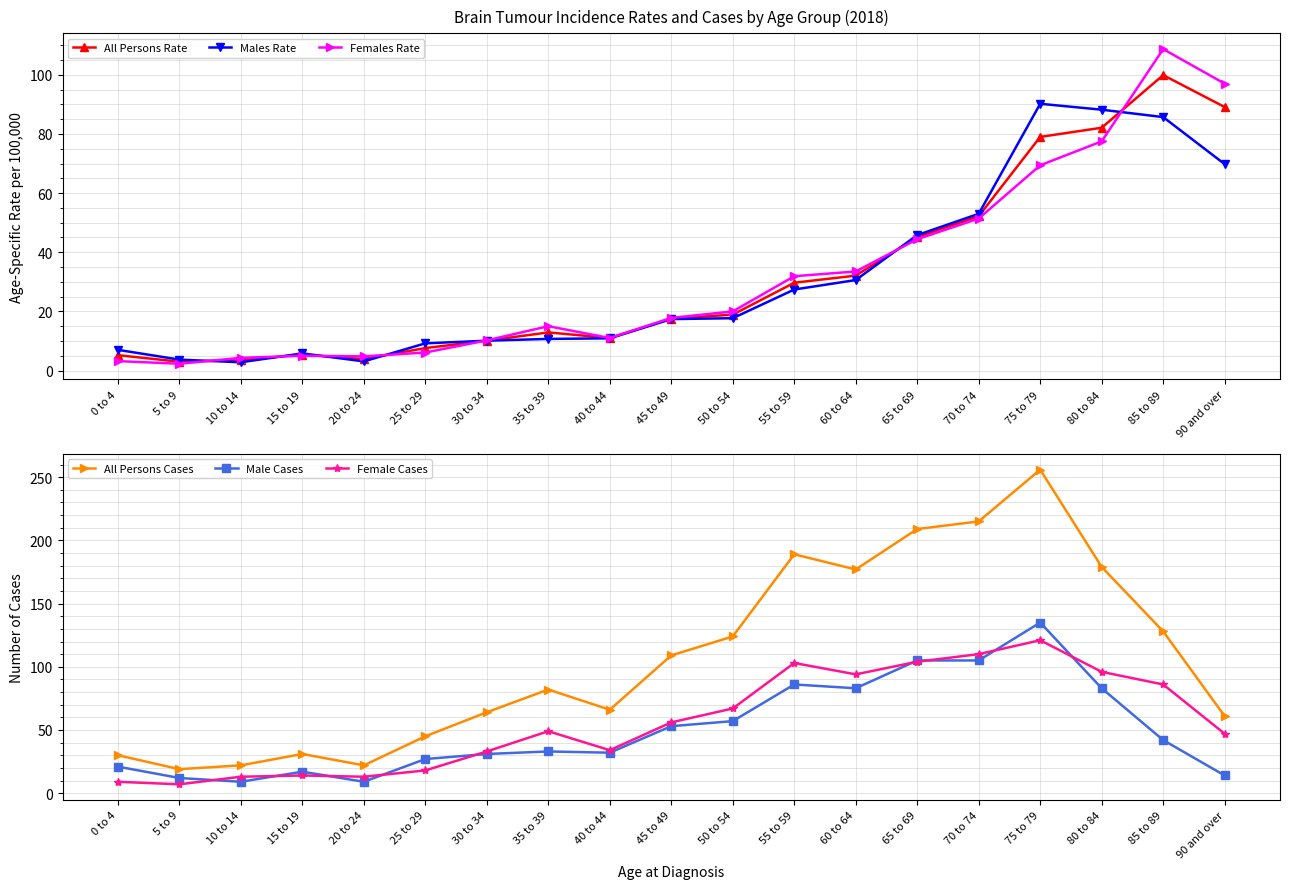

In Female Cases, how many points are lower than both neighbors (excluding endpoints)?

4